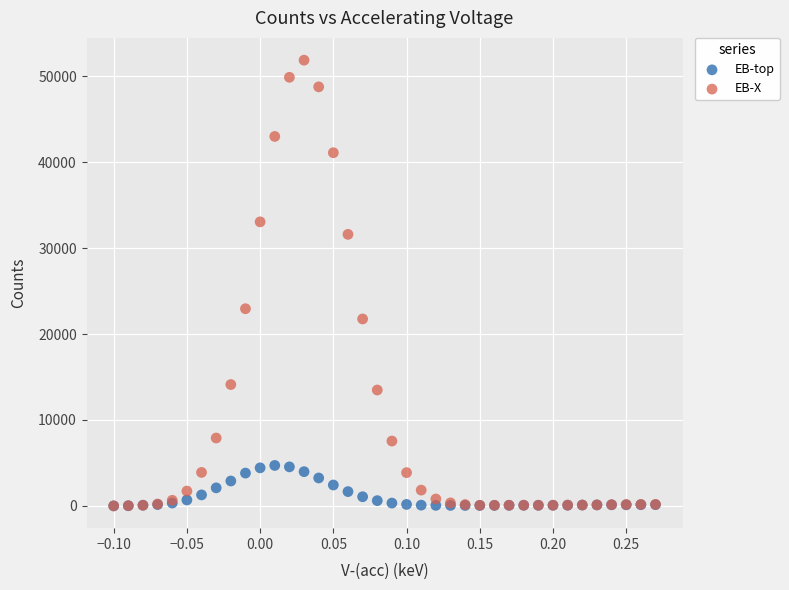

Across all series, what Y value is closest to 25947?

22956